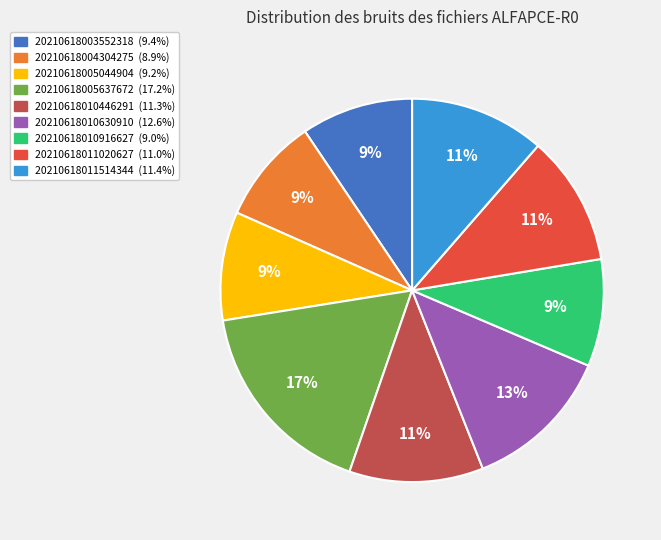

To the nearest percent, what is the average slice percentage?

11%